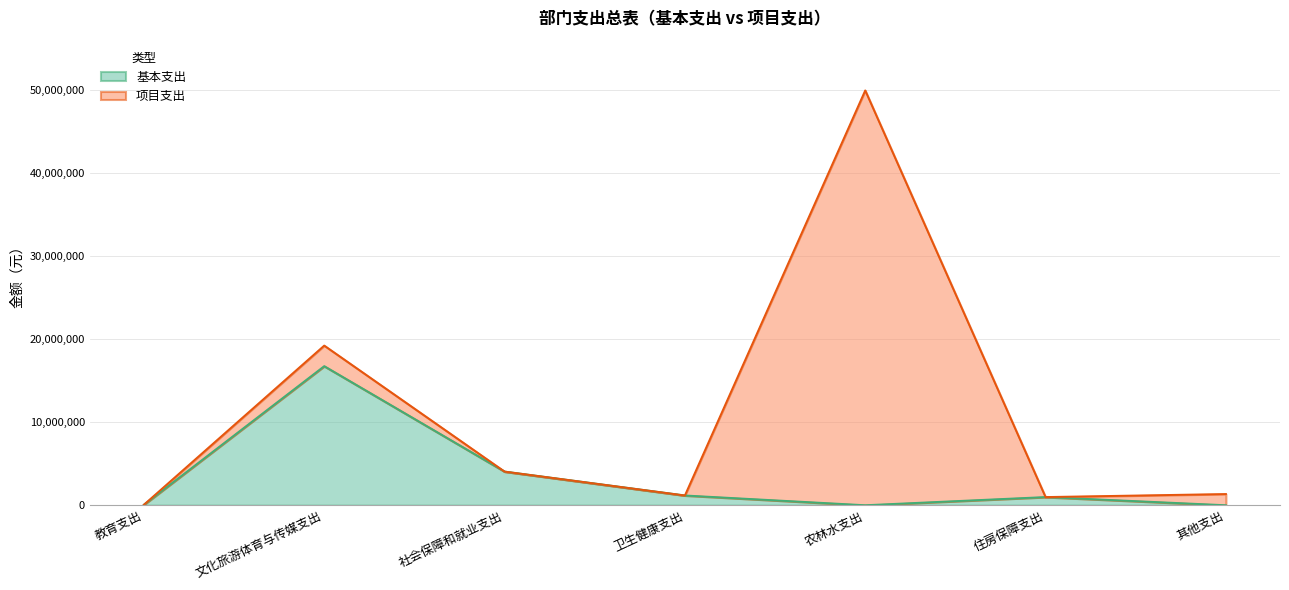

At which category does the data reach its first local peak?

文化旅游体育与传媒支出